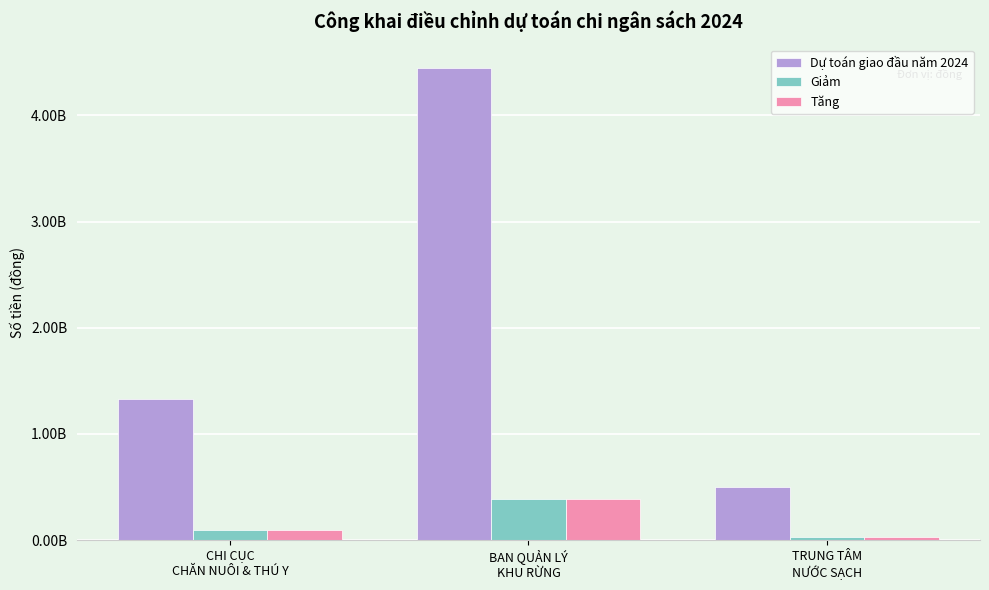

Is it true that Dự toán giao đầu năm 2024 equals 1330000000 at CHI CỤC
CHĂN NUÔI & THÚ Y?

True